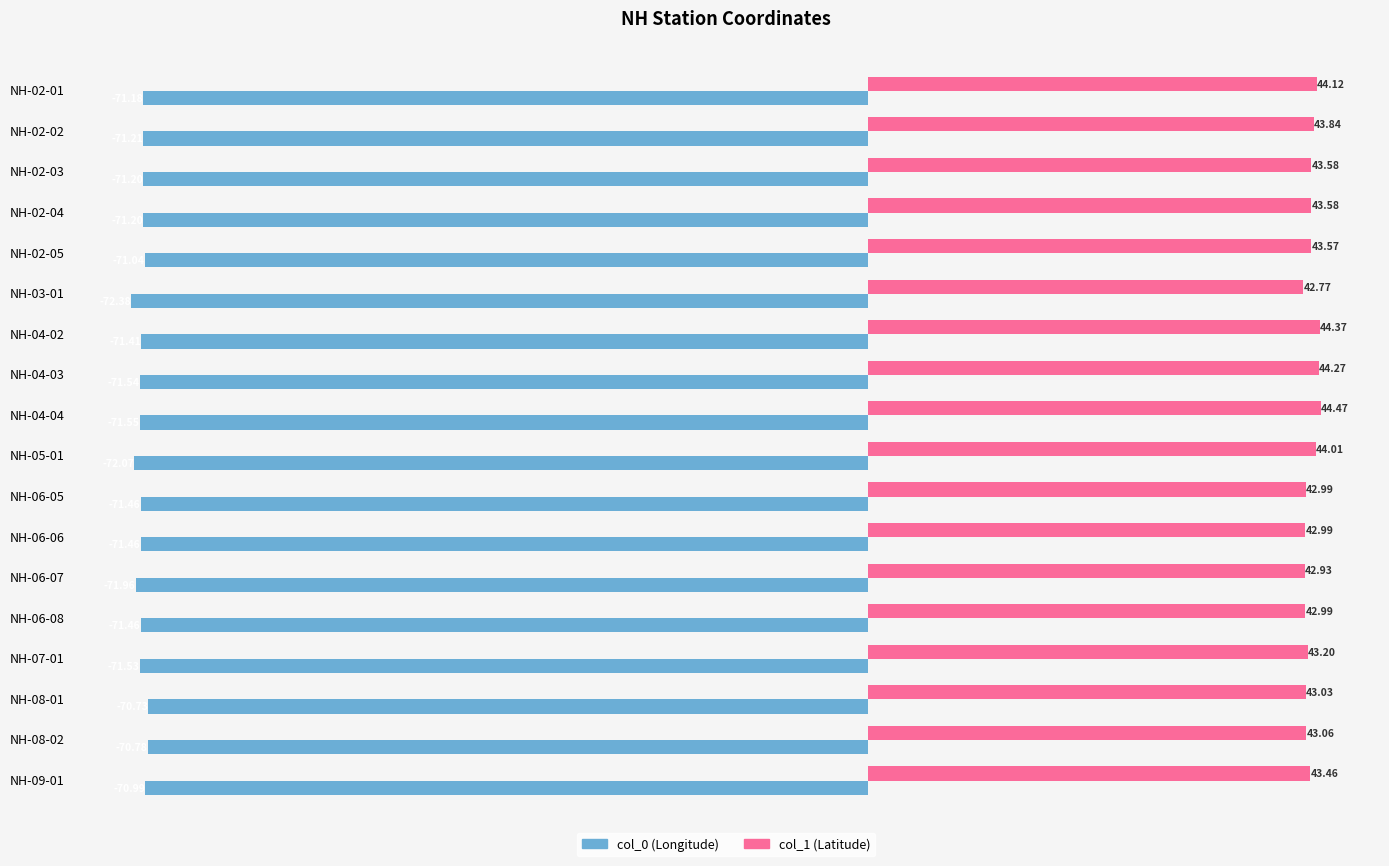

What is the difference between the highest and lowest values at NH-02-02?

115.0